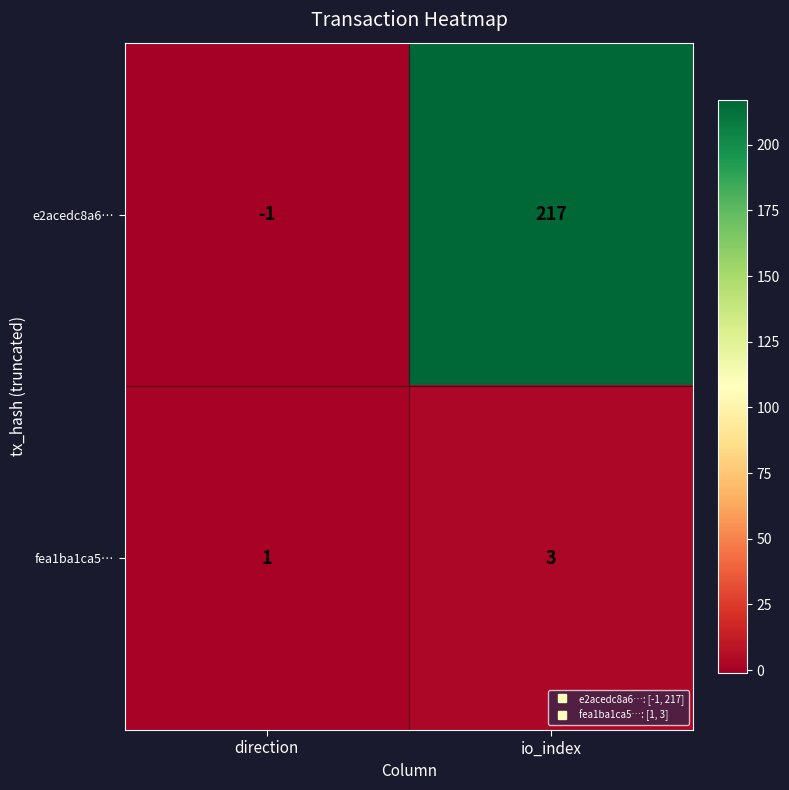

Reading left to right, extract all data points from this chart.

e2acedc8a6…: -1	217
fea1ba1ca5…: 1	3